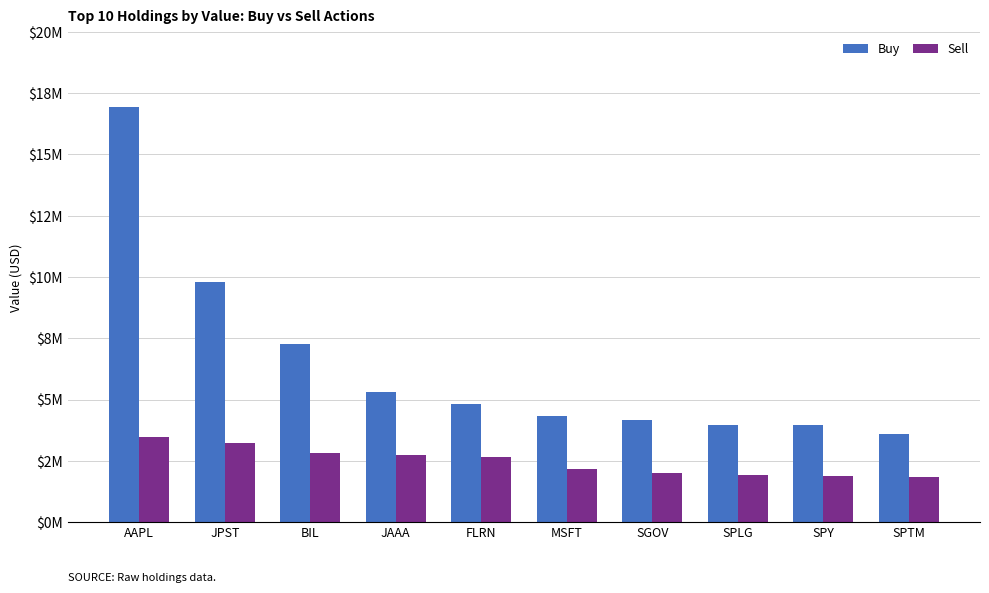

True or false: Buy has a value of 879732 at SGOV.

False